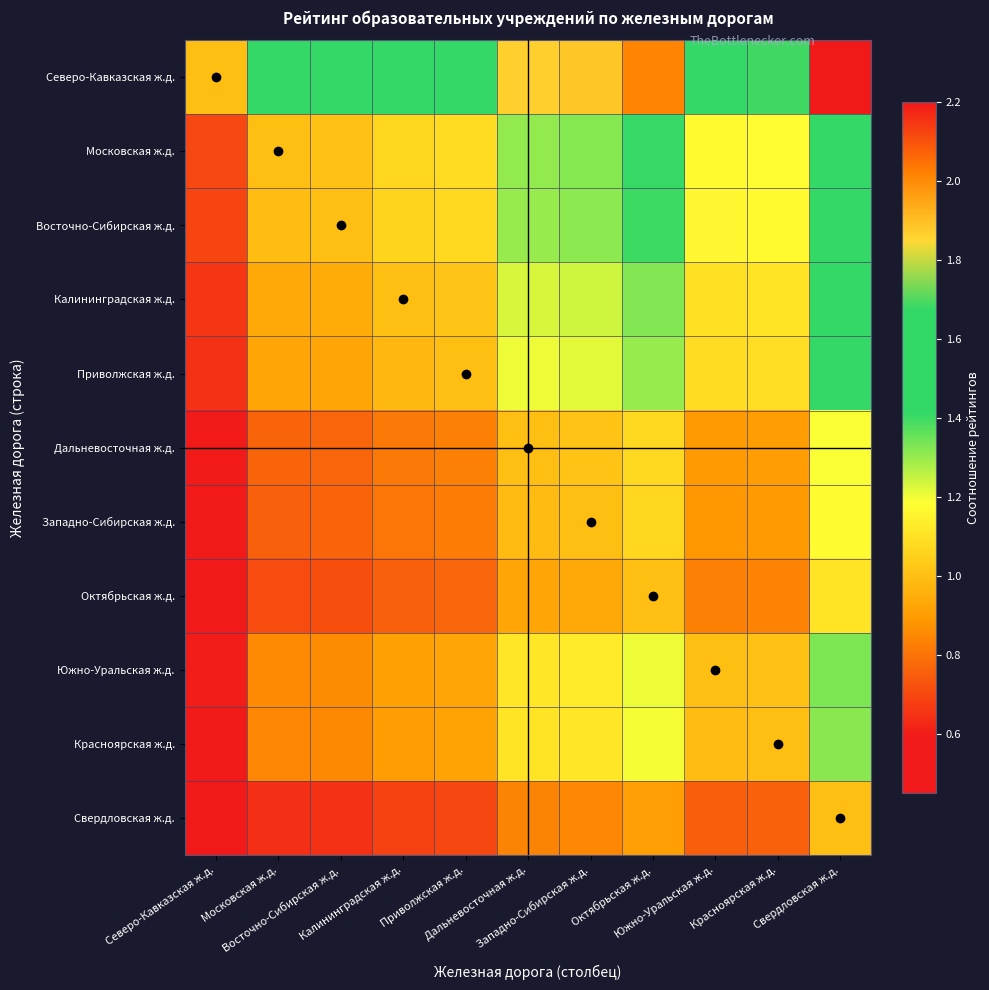

At Южно-Уральская ж.д., list the series in order from smallest to largest.

Свердловская ж.д., Октябрьская ж.д., Западно-Сибирская ж.д., Дальневосточная ж.д., Красноярская ж.д., Южно-Уральская ж.д., Приволжская ж.д., Калининградская ж.д., Восточно-Сибирская ж.д., Московская ж.д., Северо-Кавказская ж.д.